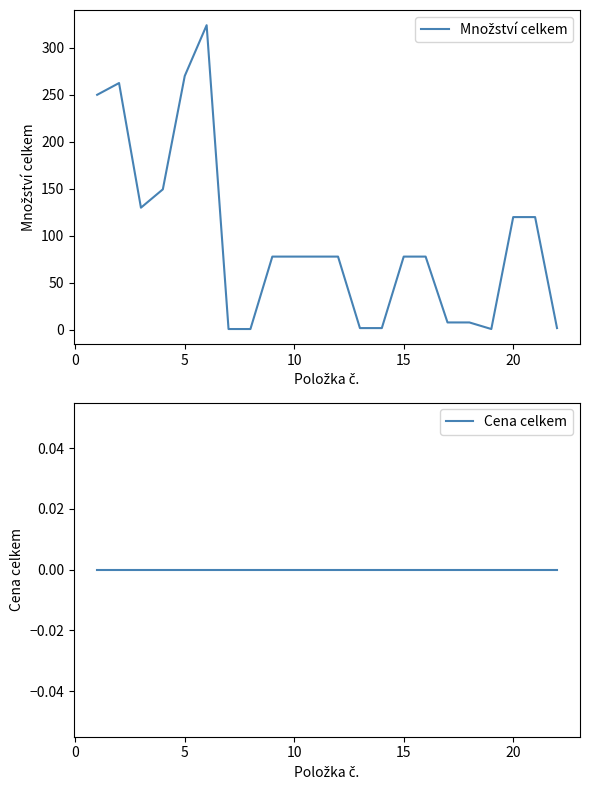

What is the sum of all Množství celkem values?

2119.0